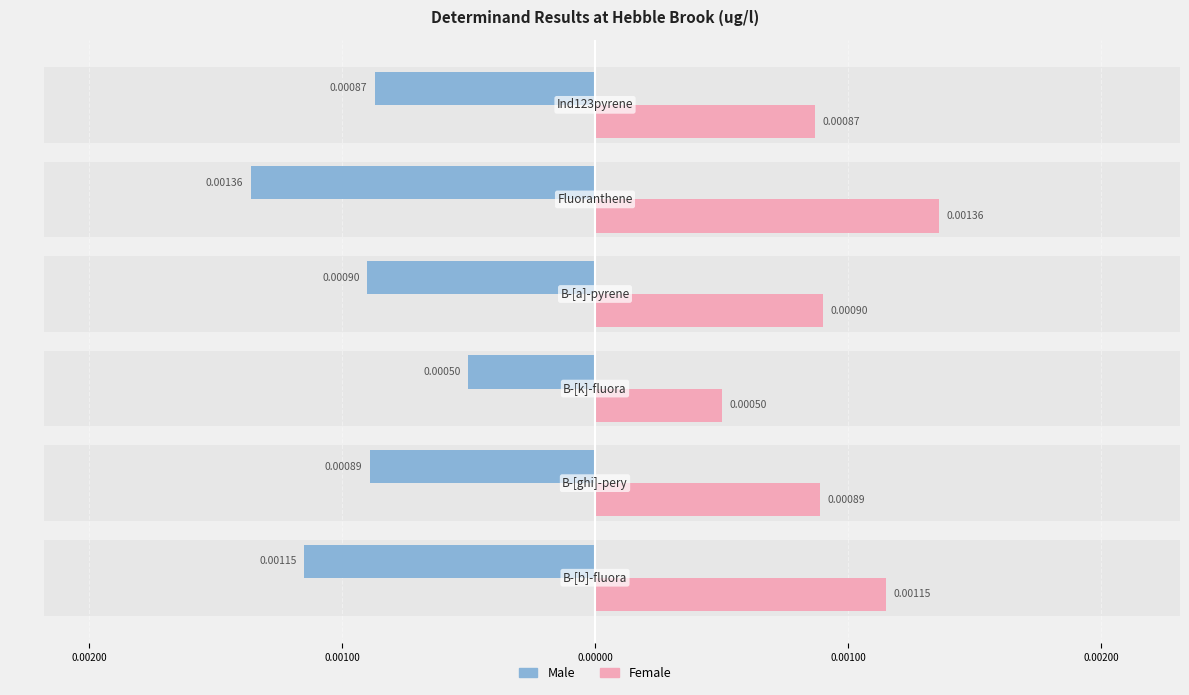

List the series in order of their peak value, lowest first.

Male, Female